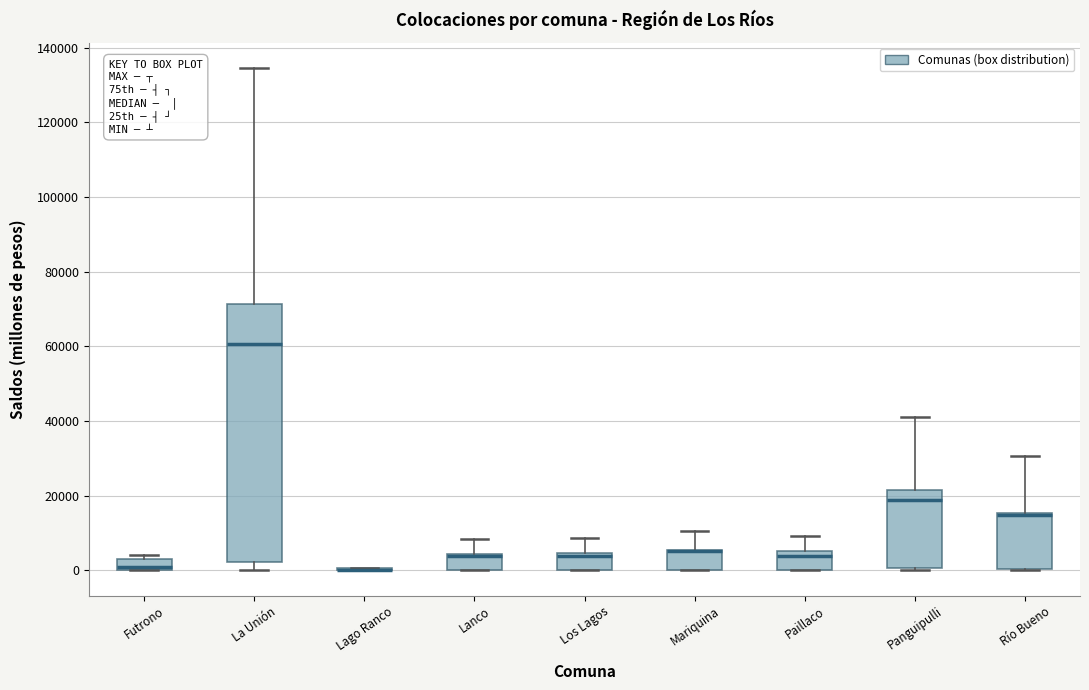

Reading left to right, transcribe this box plot: for each box, give where its median line is, the range the box spans, and where its two whiskers end, as read against the y-axis. The values are not printed on the chart, so give them approximately, as read against the axis.

Futrono: median 0 (just above the box's lower edge), box 0 to 4000, whiskers 0 to 4000 (just above the box's upper edge)
La Unión: median 60000, box 2000 to 72000, whiskers 0 to 134000
Lago Ranco: box collapsed to a line at 0, whiskers 0 to 0
Lanco: median 4000 (drawn on the box's upper edge), box 0 to 4000, whiskers 0 to 8000
Los Lagos: median 4000 (just below the box's upper edge), box 0 to 4000, whiskers 0 to 8000
Mariquina: median 6000 (drawn on the box's upper edge), box 0 to 6000, whiskers 0 to 10000
Paillaco: median 4000, box 0 to 6000, whiskers 0 to 10000
Panguipulli: median 18000, box 0 to 22000, whiskers 0 to 40000
Río Bueno: median 14000 (drawn on the box's upper edge), box 0 to 16000, whiskers 0 to 30000